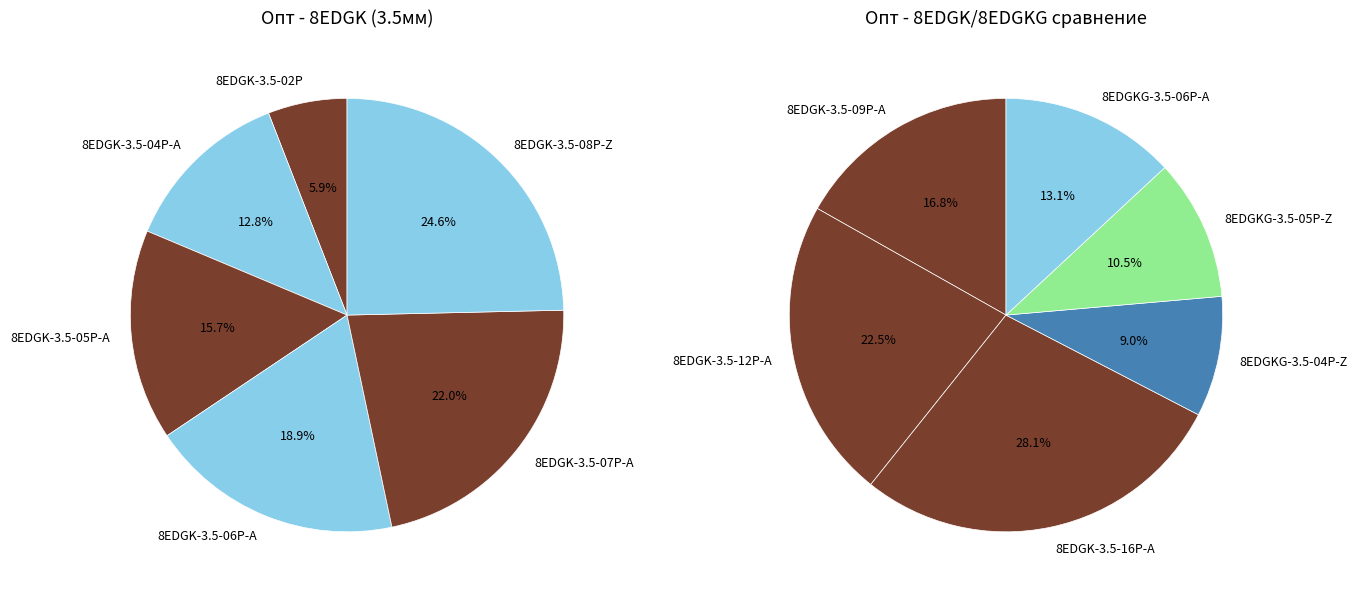

Is there any slice that represents more than half of the pie?

No